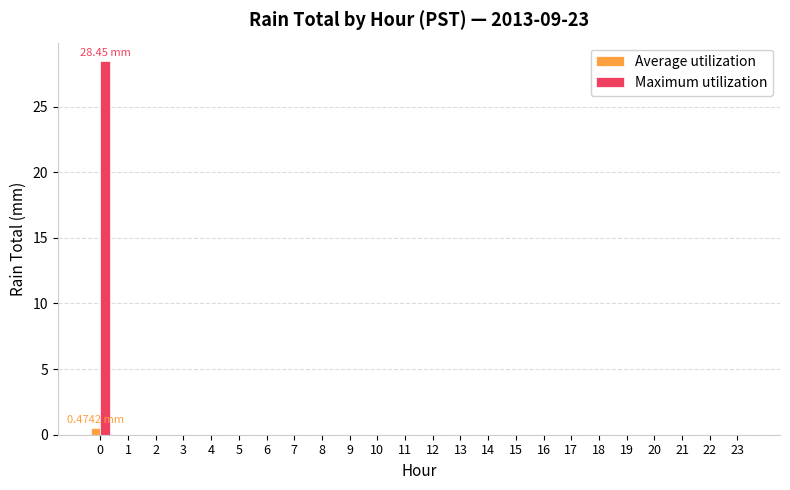

How many groups of bars are there?

24